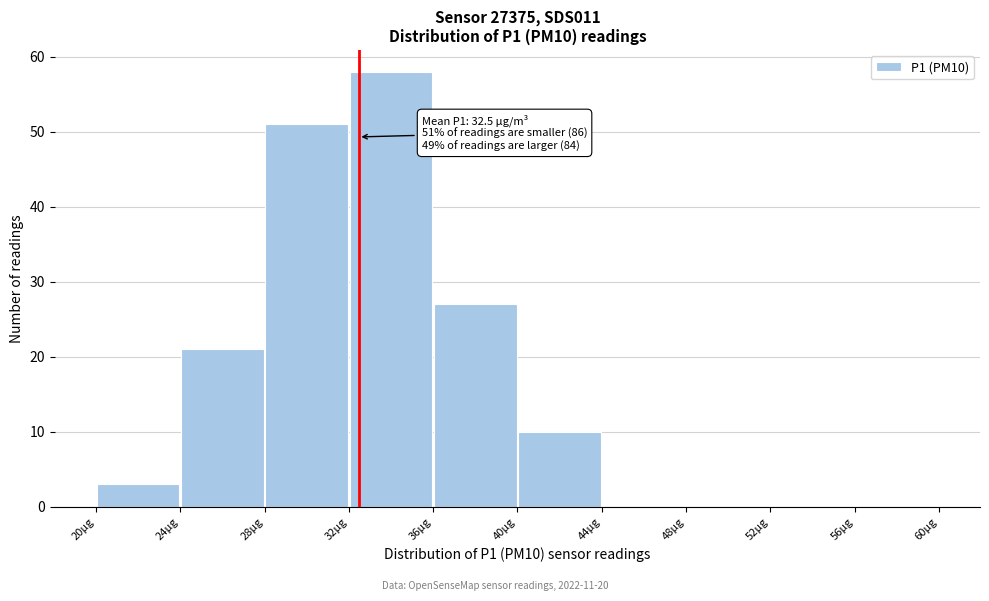

Over which range of the x-axis is the bar tallest?

32 to 36